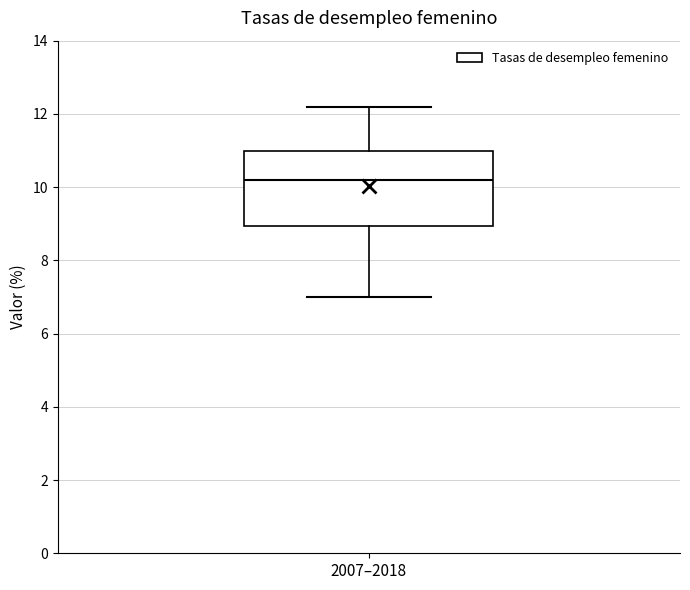

Where does the upper whisker of the box for 2007–2018 end on the y-axis? The values are not printed on the chart, so give them approximately, as read against the axis.

12.2